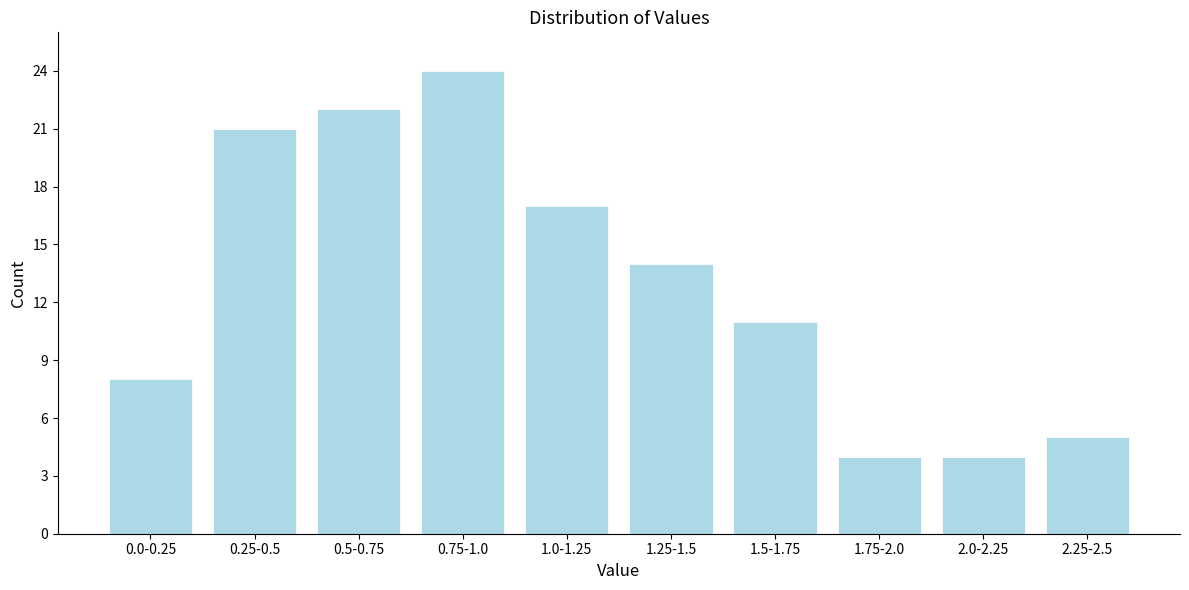

Reading left to right, list all the values displayed in this chart.

0.0-0.25=8	0.25-0.5=21	0.5-0.75=22	0.75-1.0=24	1.0-1.25=17	1.25-1.5=14	1.5-1.75=11	1.75-2.0=4	2.0-2.25=4	2.25-2.5=5